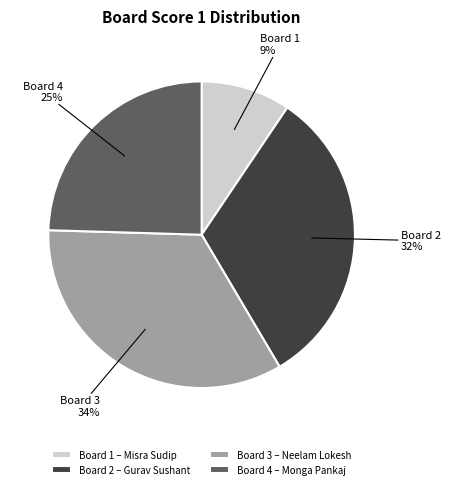

Count the number of slices in the pie.

4